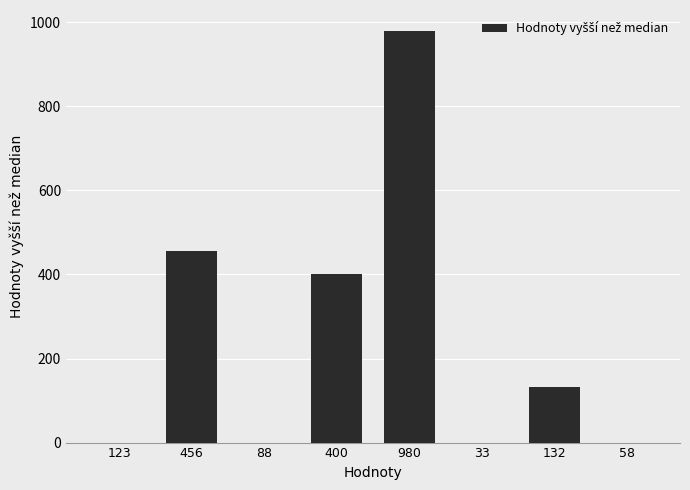

Are the bars horizontal?

No